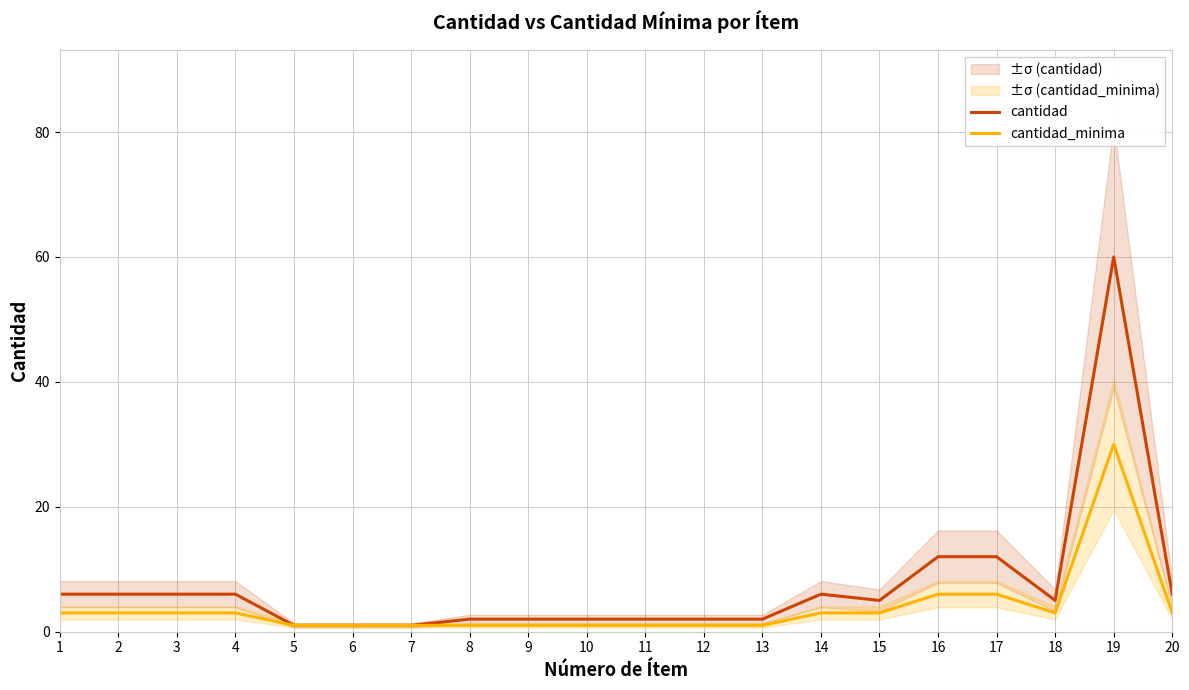

What is the value of the cantidad point at the 1st from the left?

6